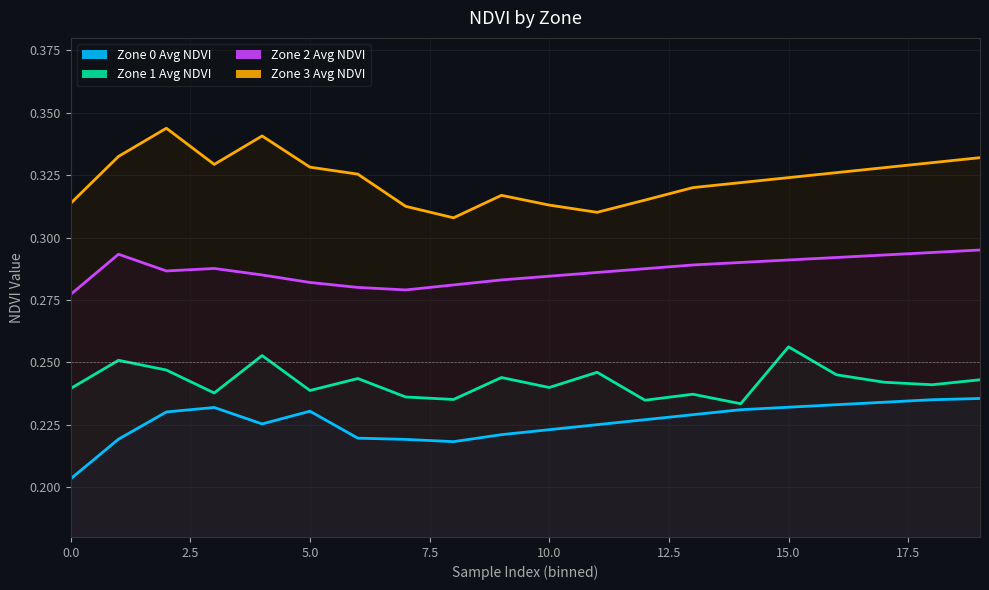

What is the value of the Zone 3 Avg NDVI point at the 5th from the left?

0.3